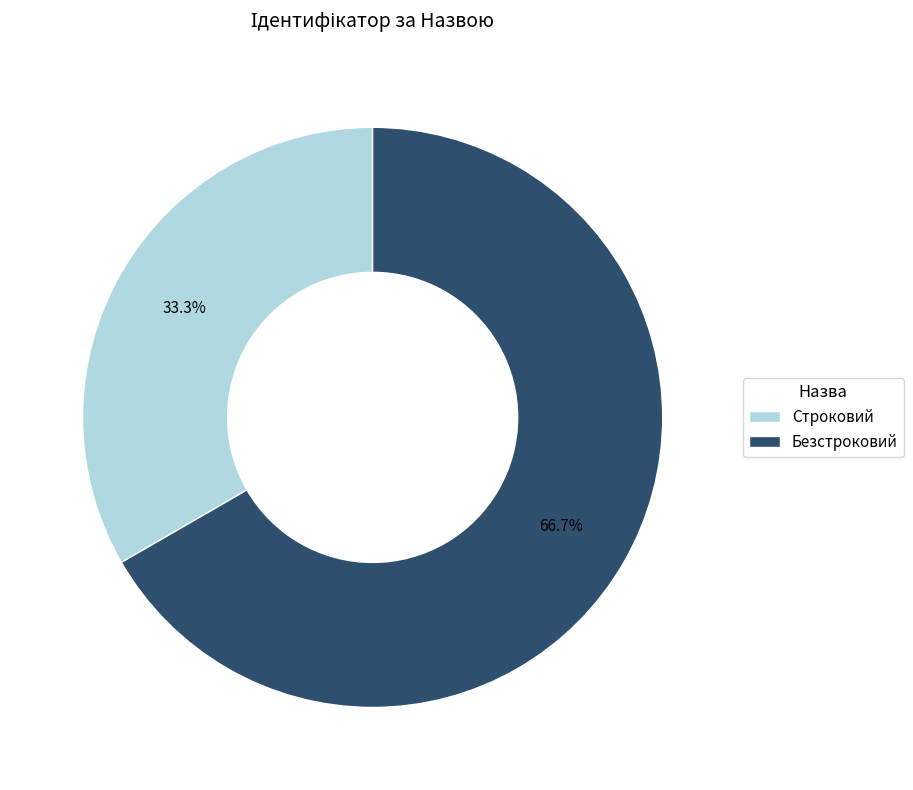

What is the ratio of the value at Безстроковий to the value at Строковий?

2.0